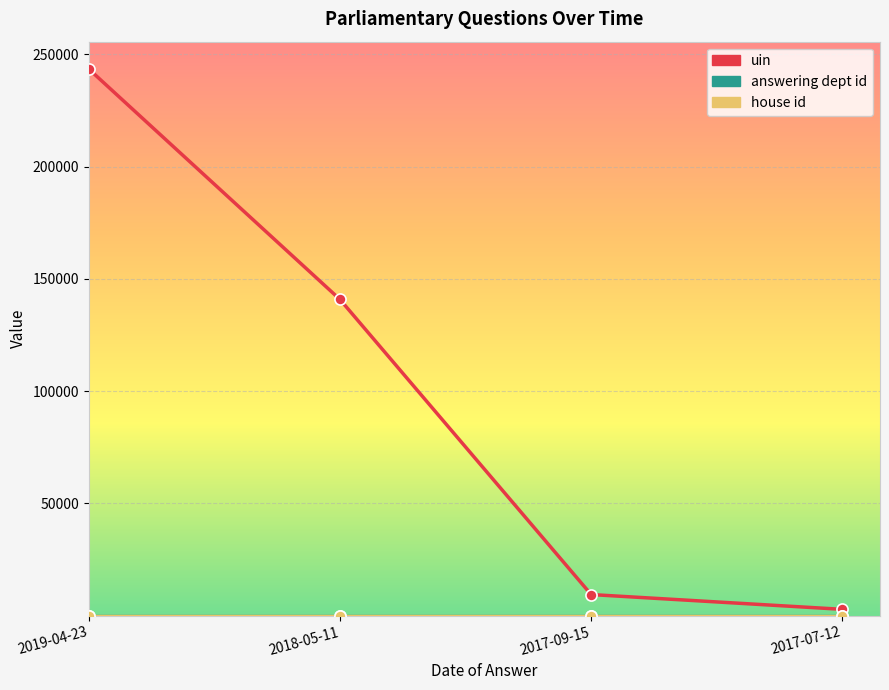

True or false: uin has more than 0 points higher than both neighbors.

False